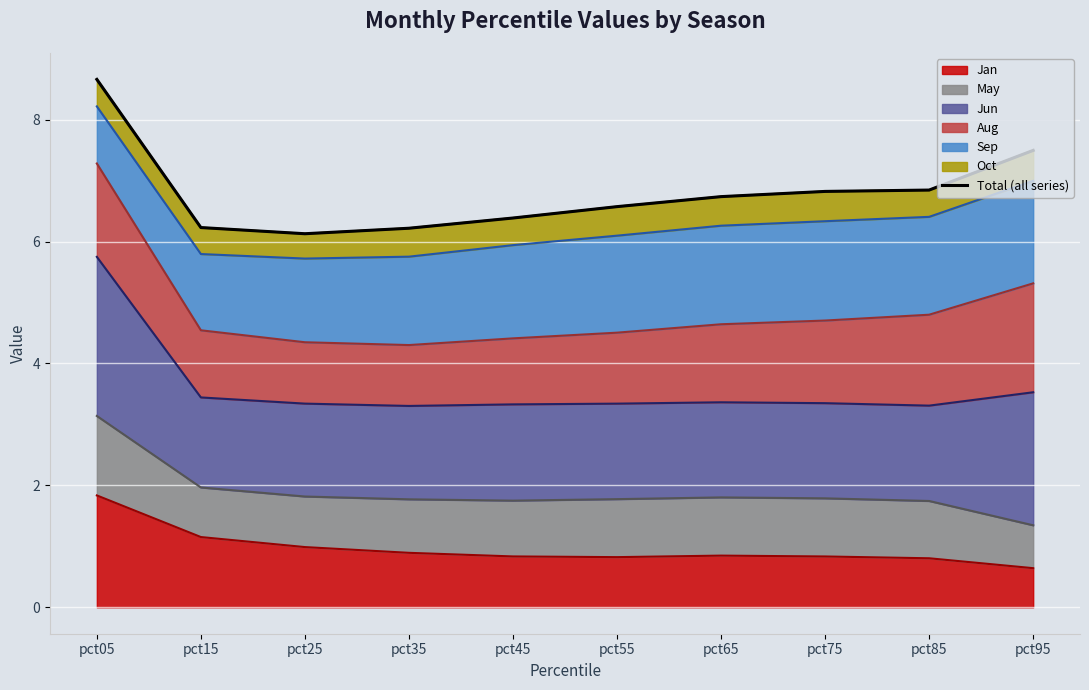

How many interior local valleys (lower than both neighbors) does the data have?

1